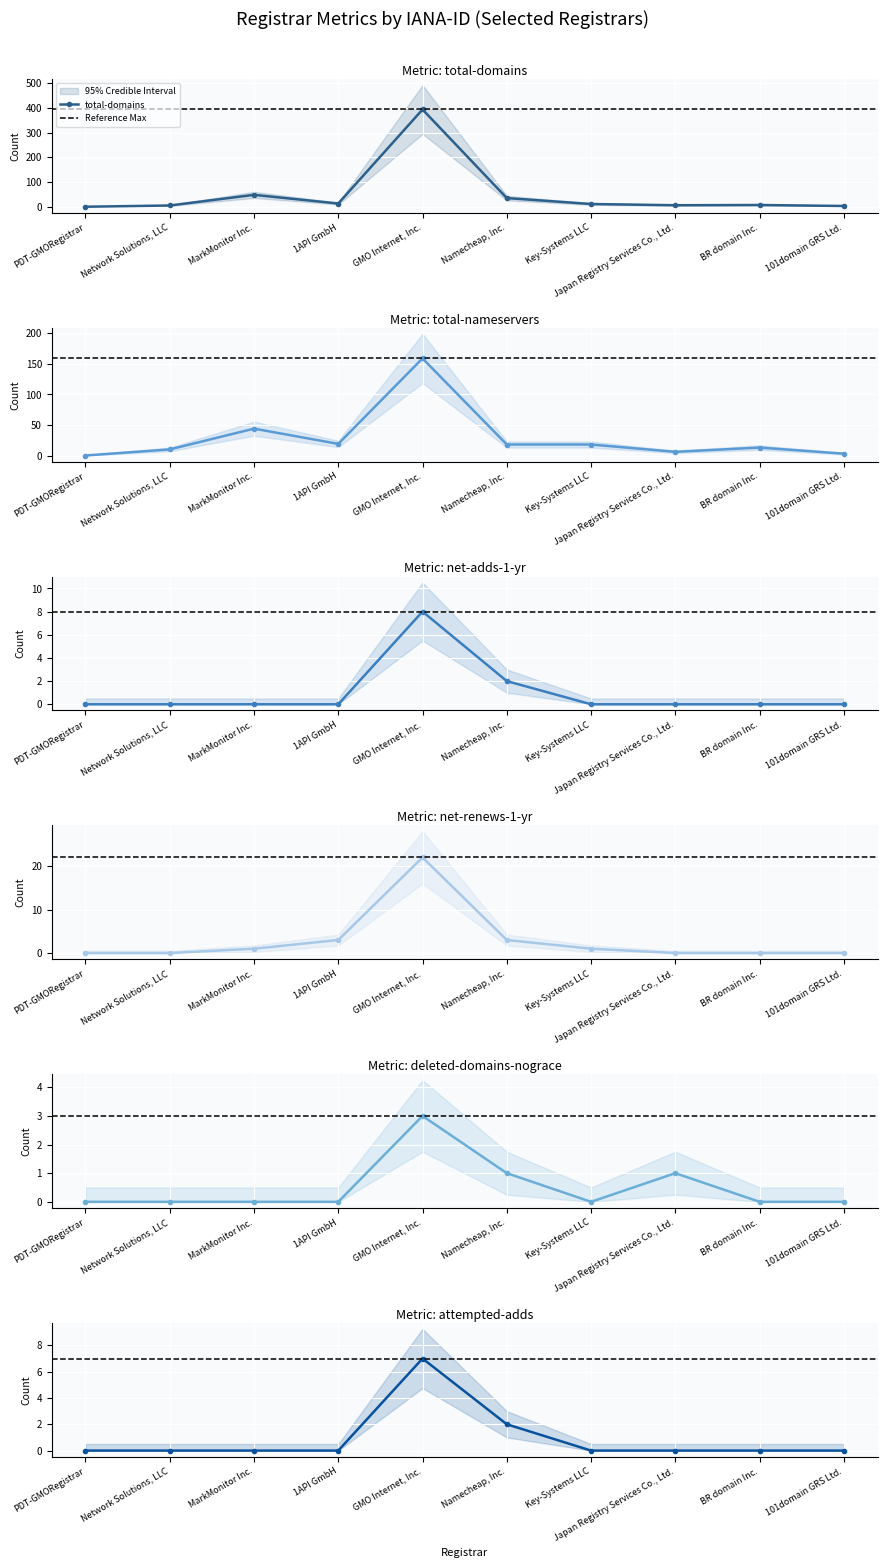

How many categories are shown in the chart?

10